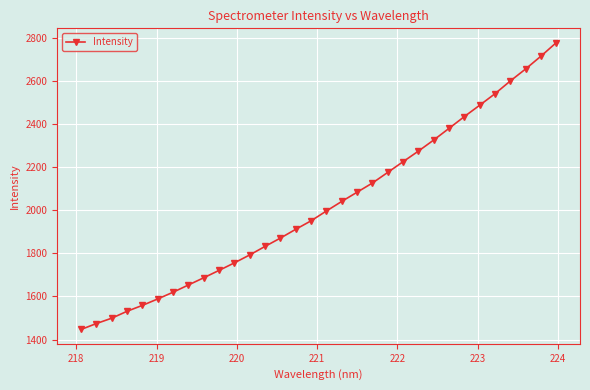

How many series are shown in this chart?

1